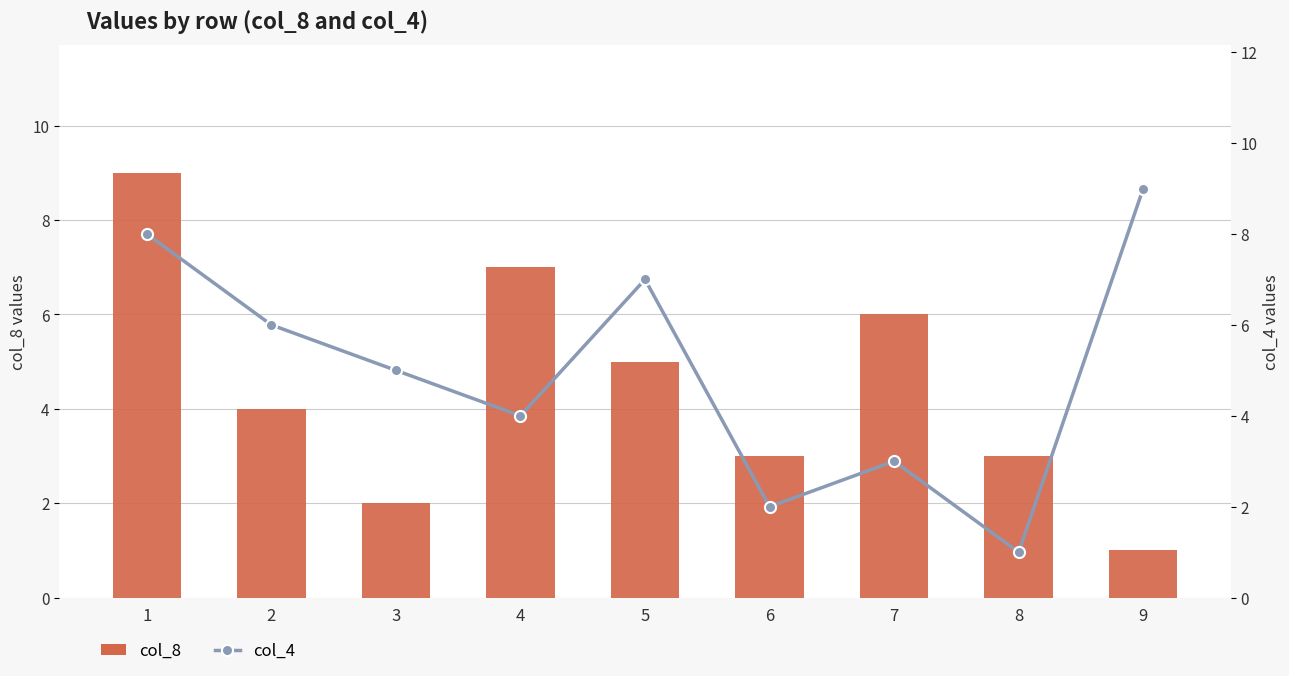

Are the bars horizontal?

No